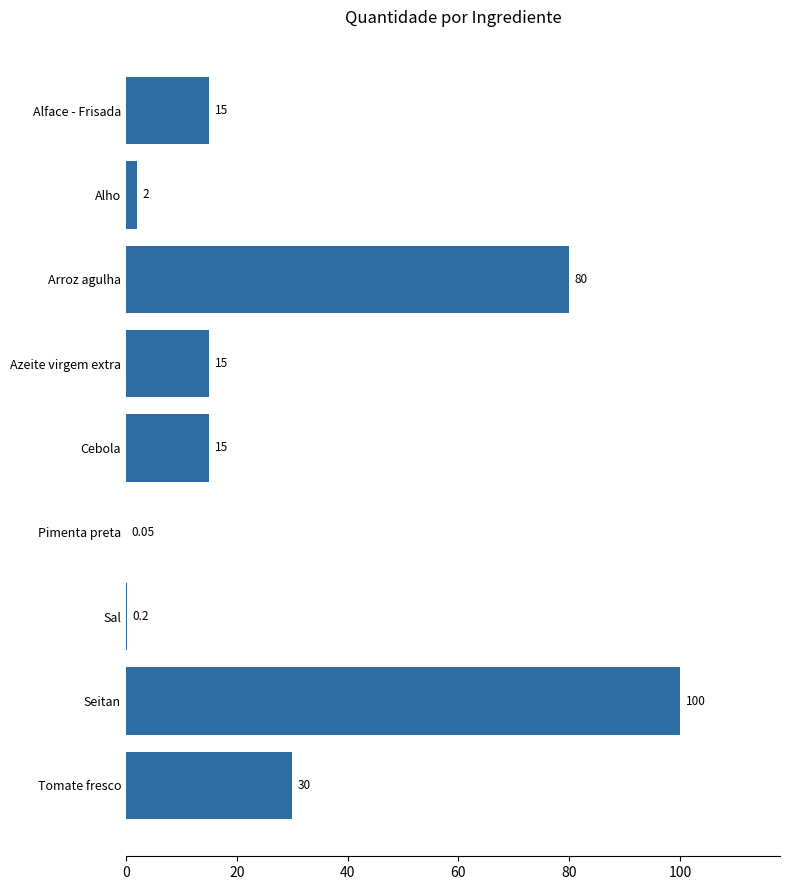

Where is the data nearest to the value 50?

Tomate fresco